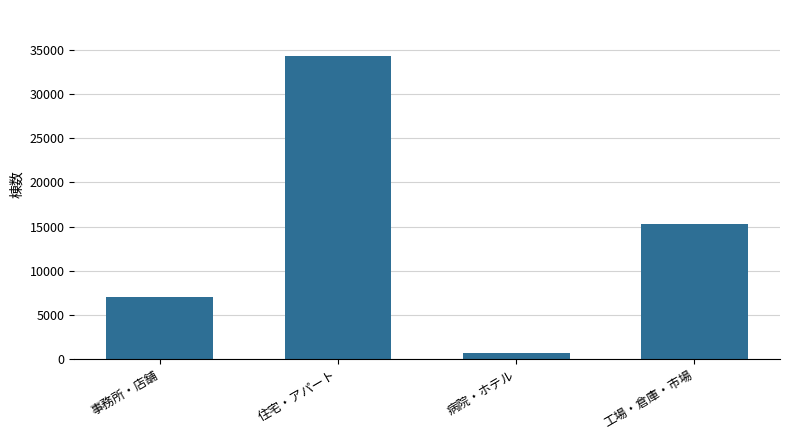

List the labels in order of value, largest first.

住宅・アパート, 工場・倉庫・市場, 事務所・店舗, 病院・ホテル